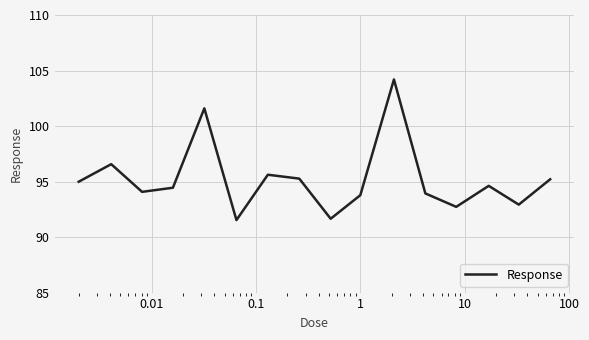

What is the greatest value displayed?

104.2